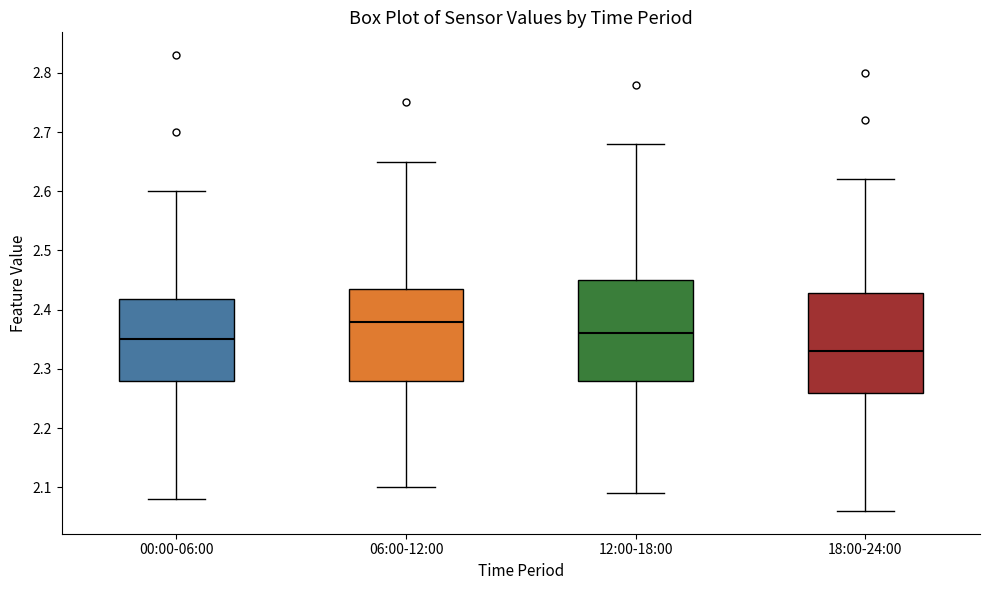

Which box has the lowest median line?

18:00-24:00